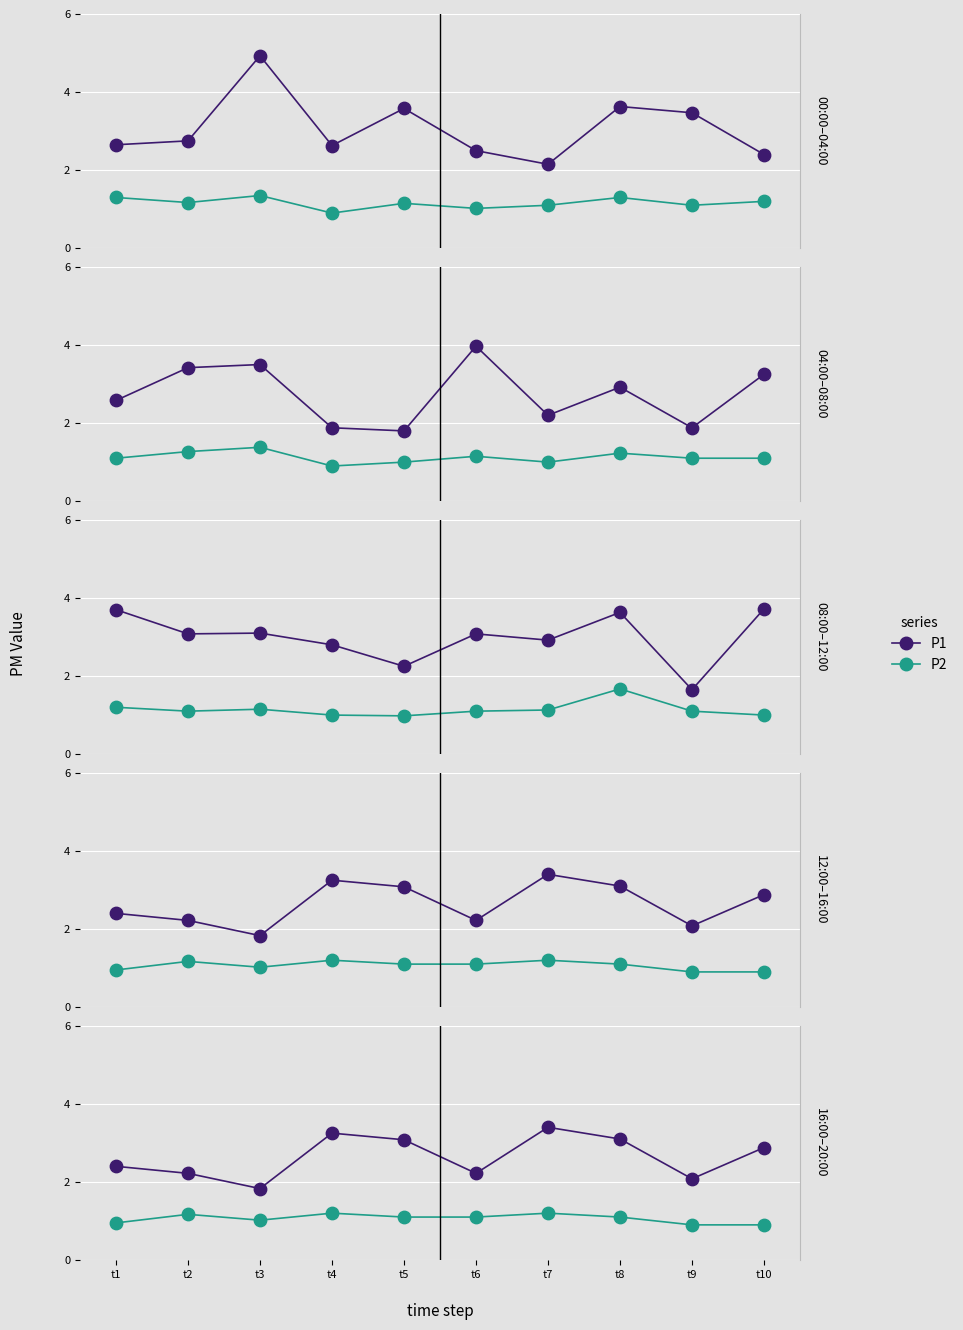

Which series has the largest Y range (max minus min)?

P1